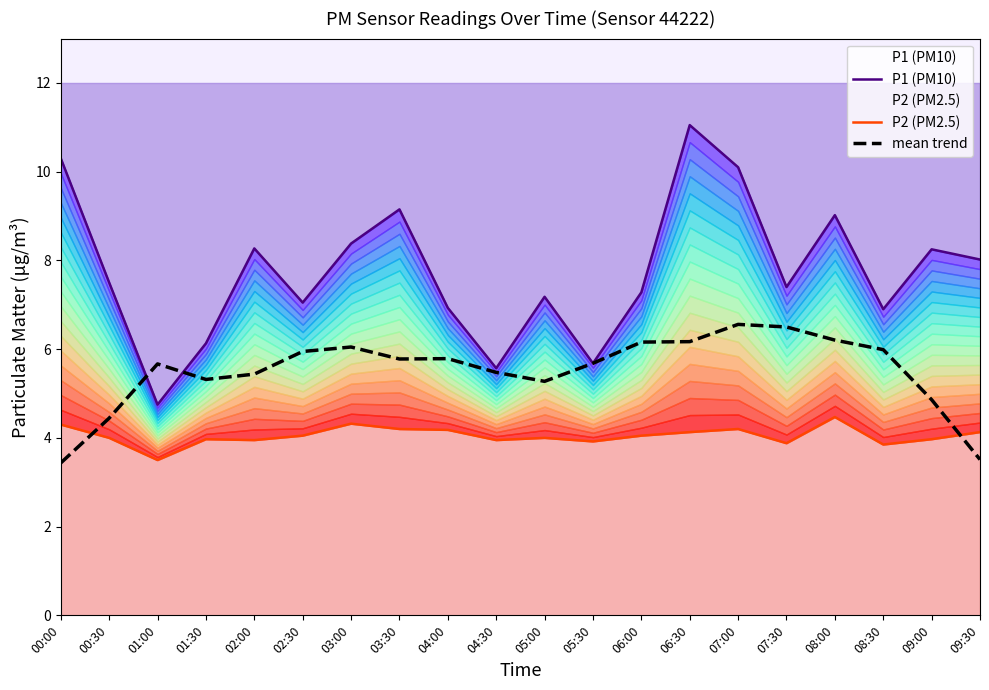

What is the label of the 18th point from the left?

08:30